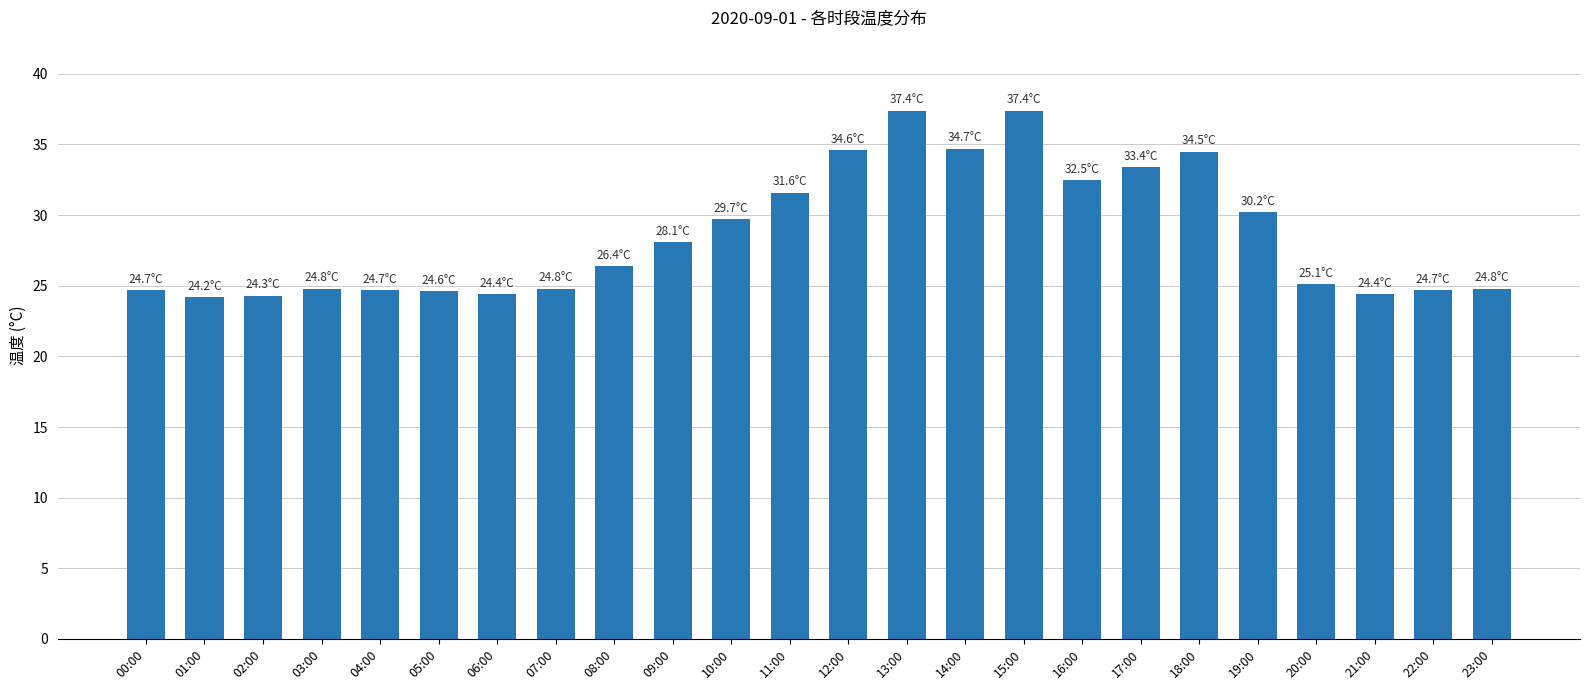

True or false: the data shows 24.8 at 03:00.

True